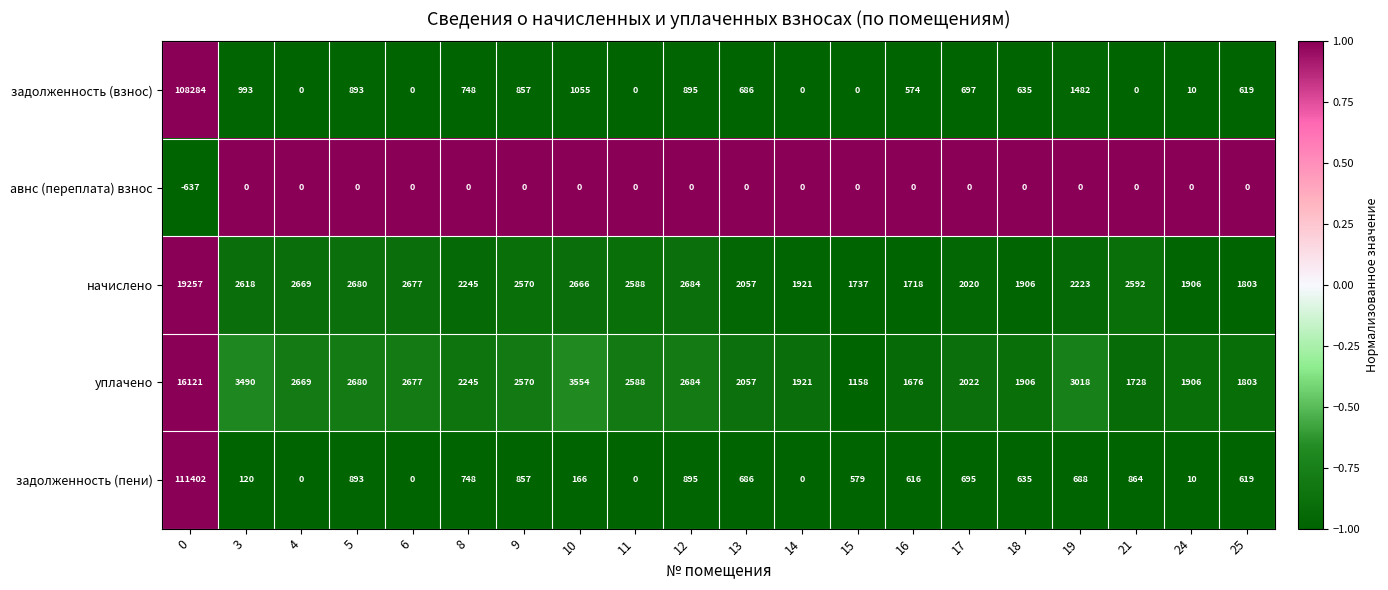

What value does the начислено series have at 15, to the nearest 10?

1740